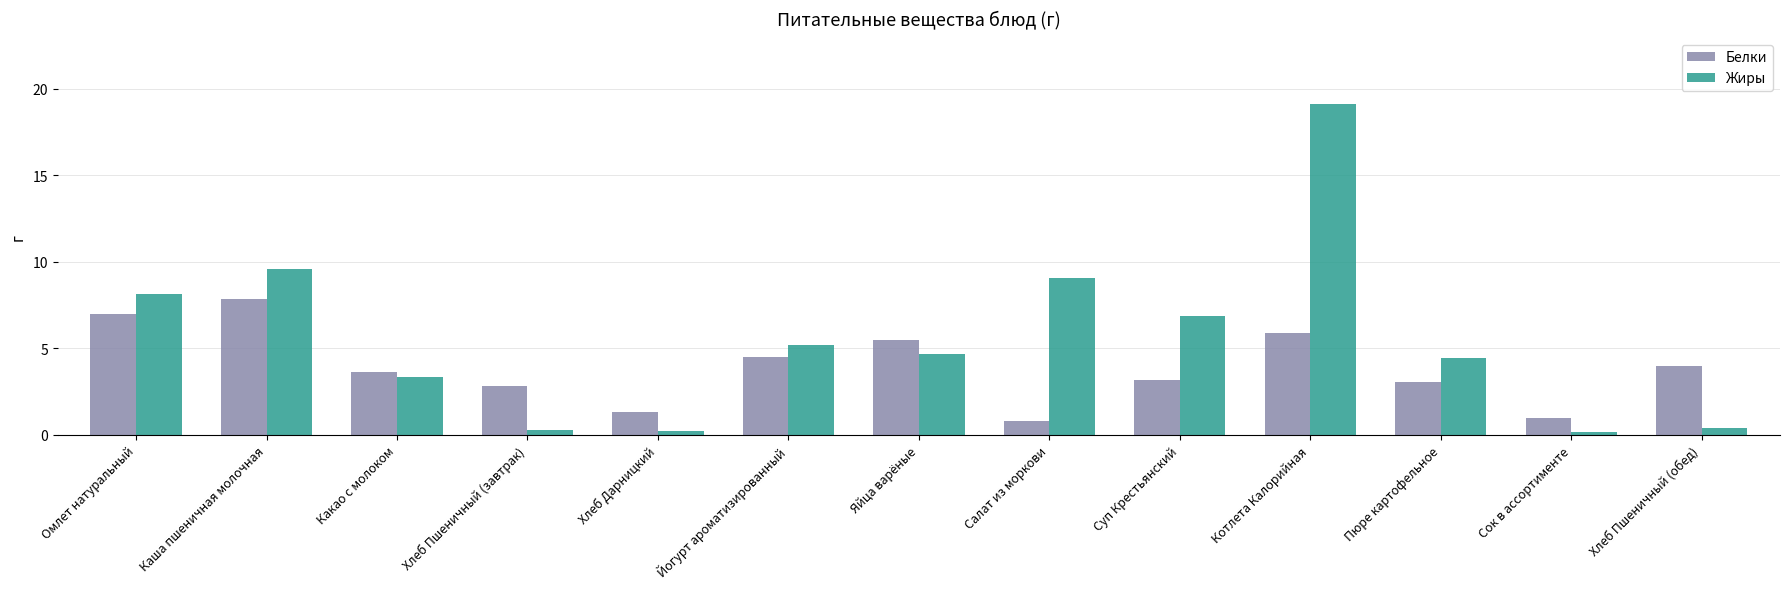

What is the greatest value displayed?

19.1